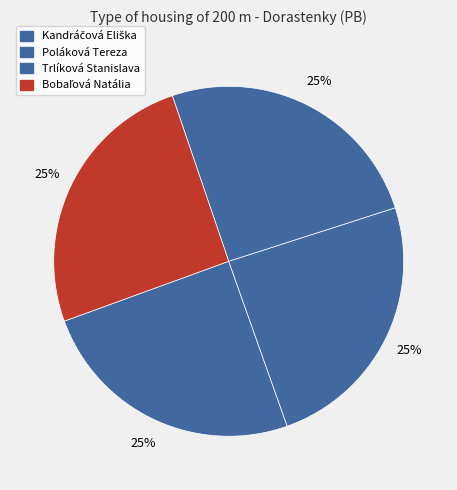

The Bobaľová Natália slice represents 40% of the pie. True or false?

False